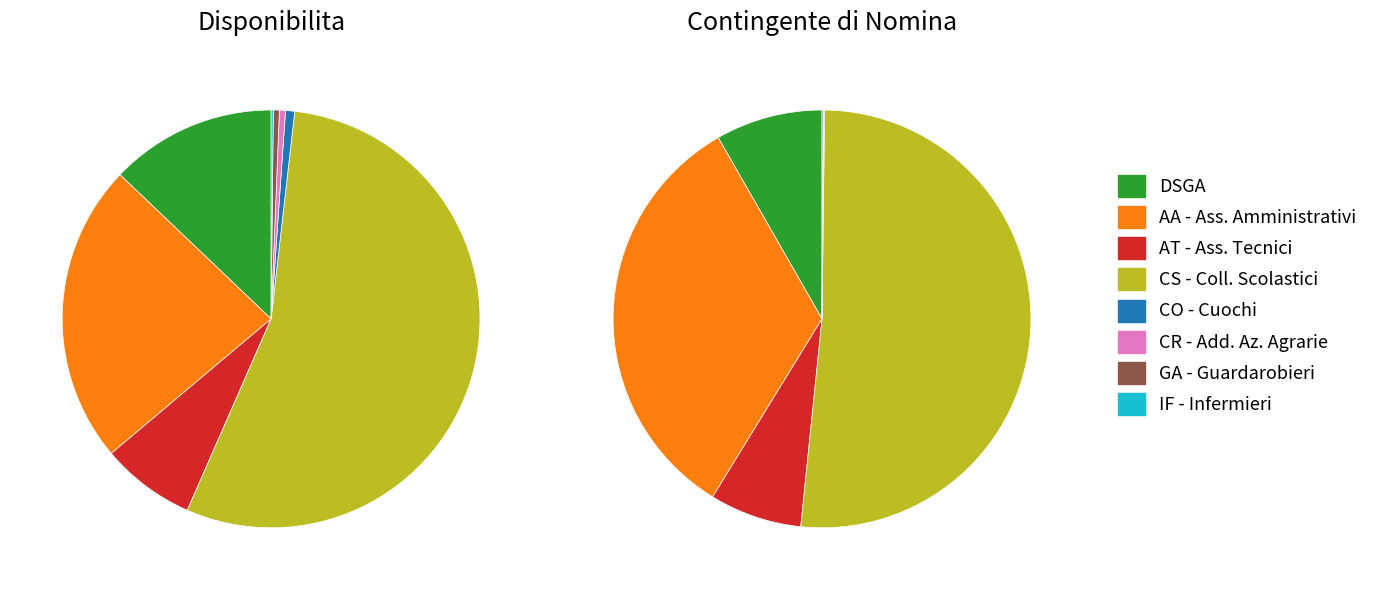

Is there a majority slice in this chart?

Yes